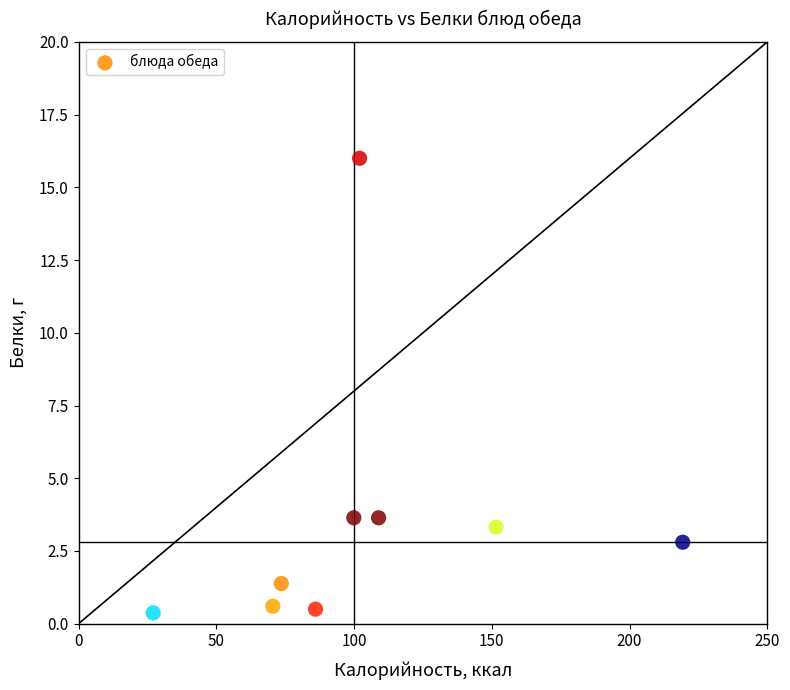

What is the range of X values (max minus min)?

192.2